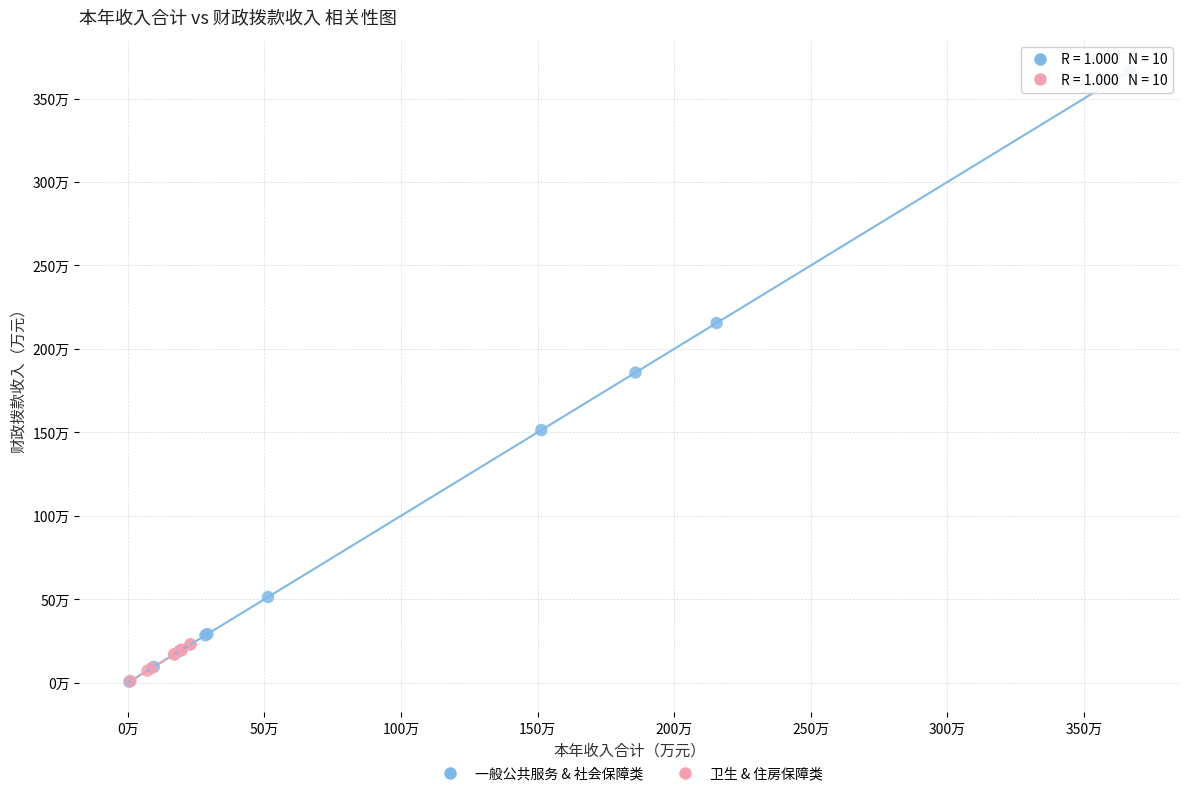

Which series has the widest spread of Y values?

一般公共服务 & 社会保障类